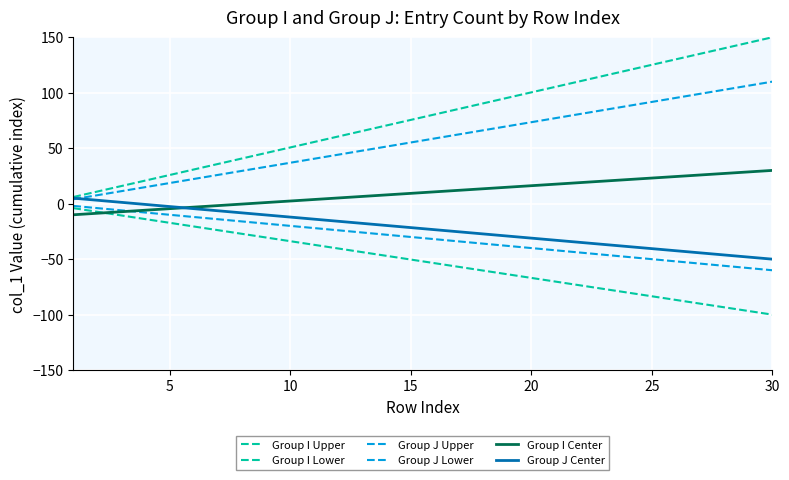

How many lines are shown in the chart?

6